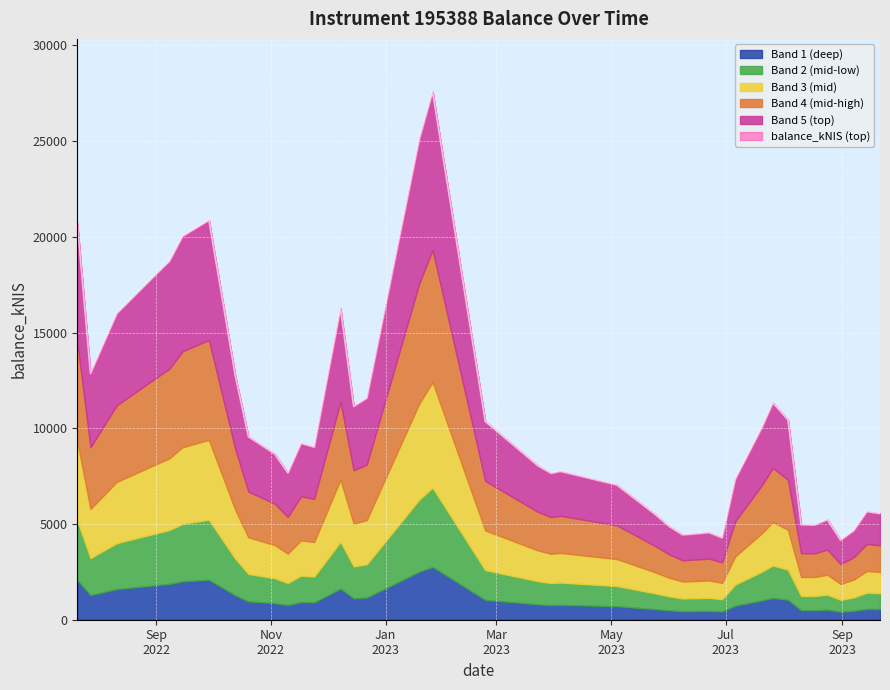

What is the minimum value shown in the chart?

4158.1